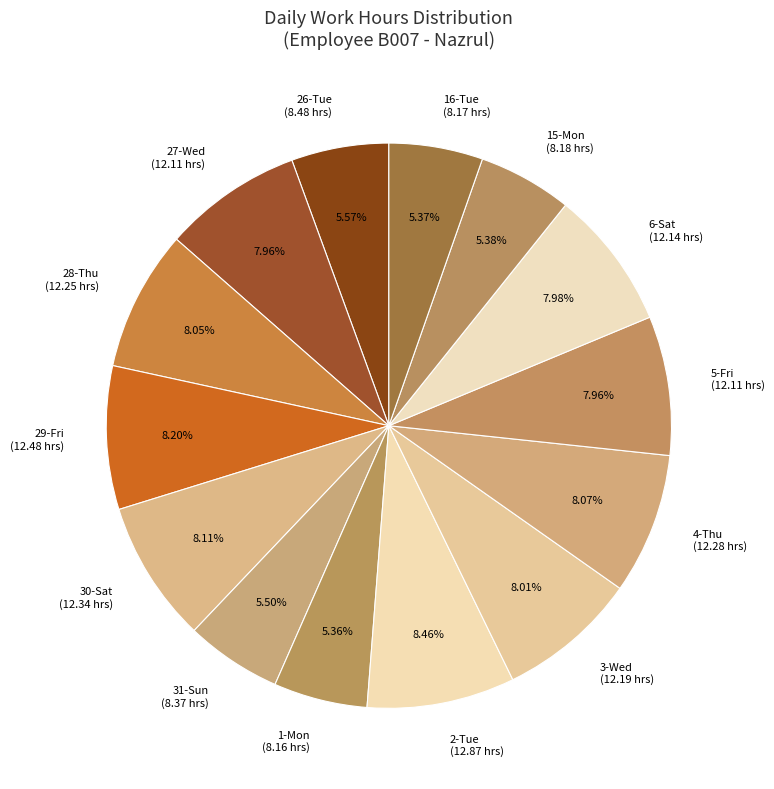

Does 6-Sat represent more than half of the total?

No